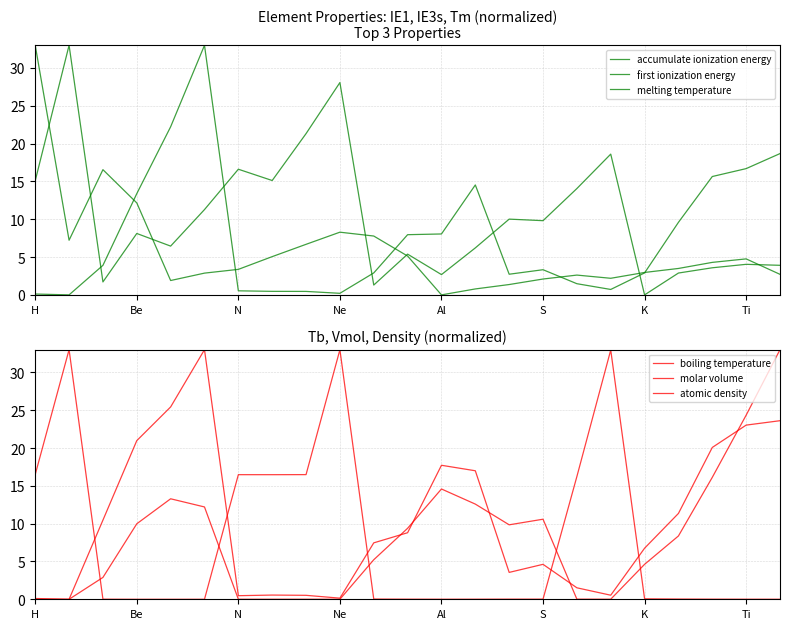

What is the difference between the atomic density values at 13 and H?

12.6